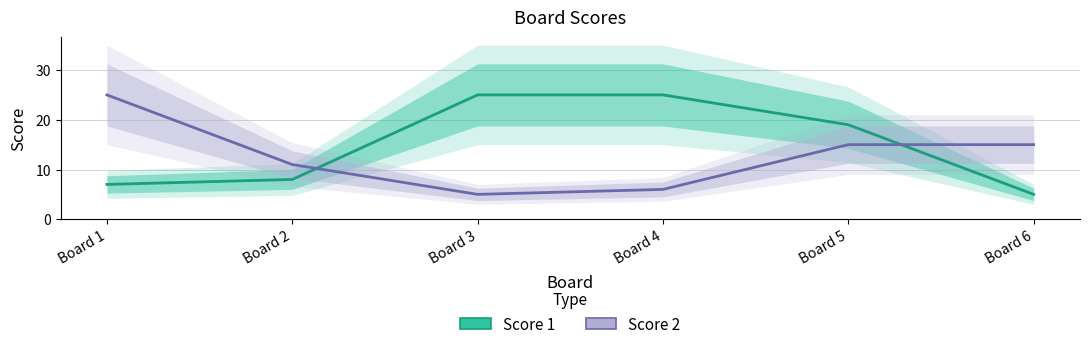

The Score 1 series shows 13 at Board 5. True or false?

False